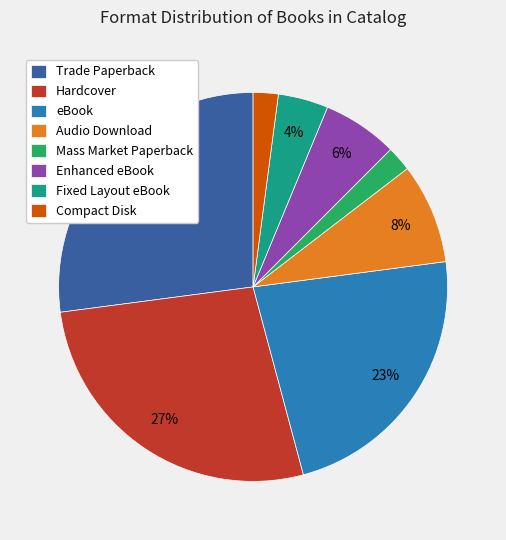

To the nearest percent, what is the difference between the largest and smallest slice percentages?

25%